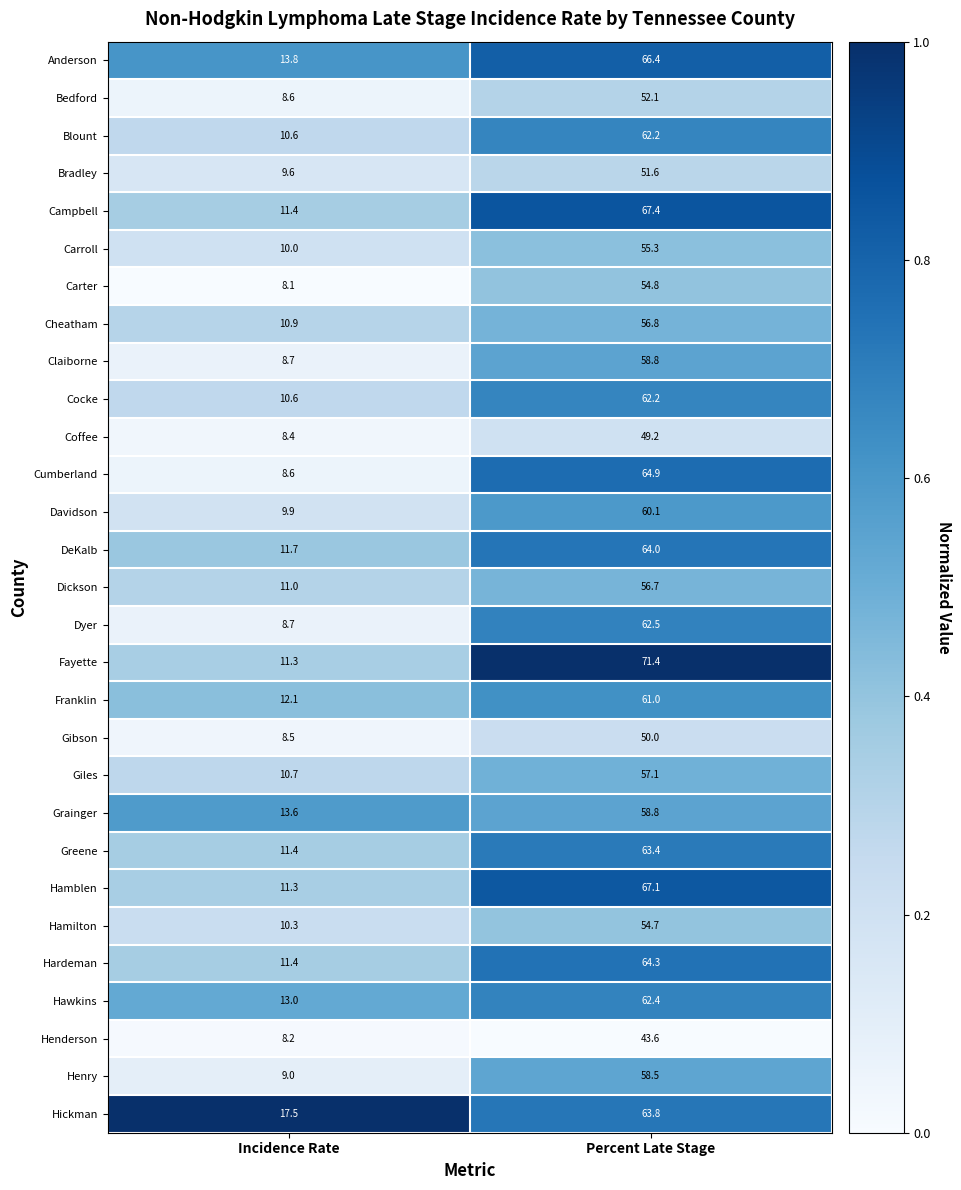

Is it true that Blount equals 62.2 at Percent Late Stage?

True